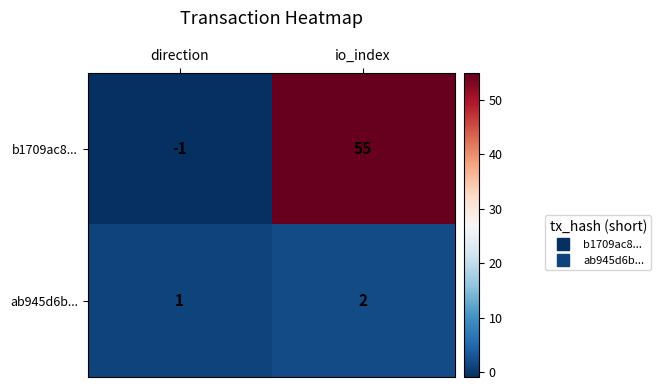

At io_index, list the series in order from largest to smallest.

b1709ac8..., ab945d6b...